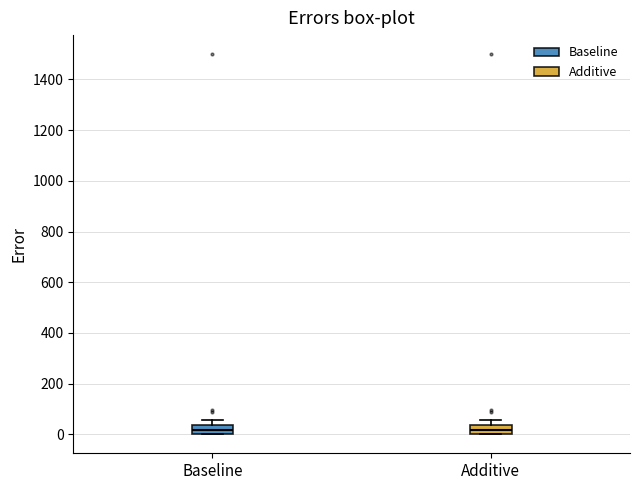

Where is the lower edge of the box for Baseline on the y-axis? The values are not printed on the chart, so give them approximately, as read against the axis.

0